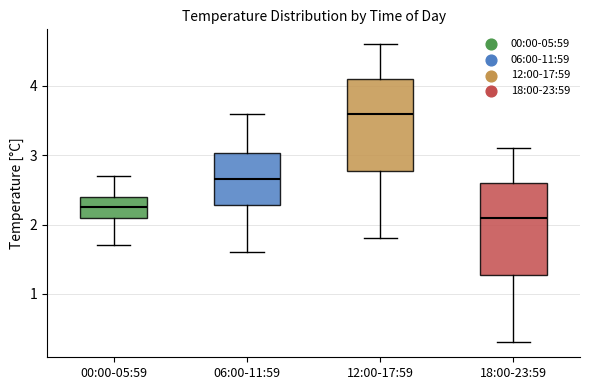

Reading left to right, read every box against the y-axis: the position of its median line, the range the box covers, and the ends of its whiskers. The values are not printed on the chart, so give them approximately, as read against the axis.

00:00-05:59: median 2.3, box 2.1 to 2.4, whiskers 1.7 to 2.7
06:00-11:59: median 2.7, box 2.3 to 3.0, whiskers 1.6 to 3.6
12:00-17:59: median 3.6, box 2.8 to 4.1, whiskers 1.8 to 4.6
18:00-23:59: median 2.1, box 1.3 to 2.6, whiskers 0.3 to 3.1